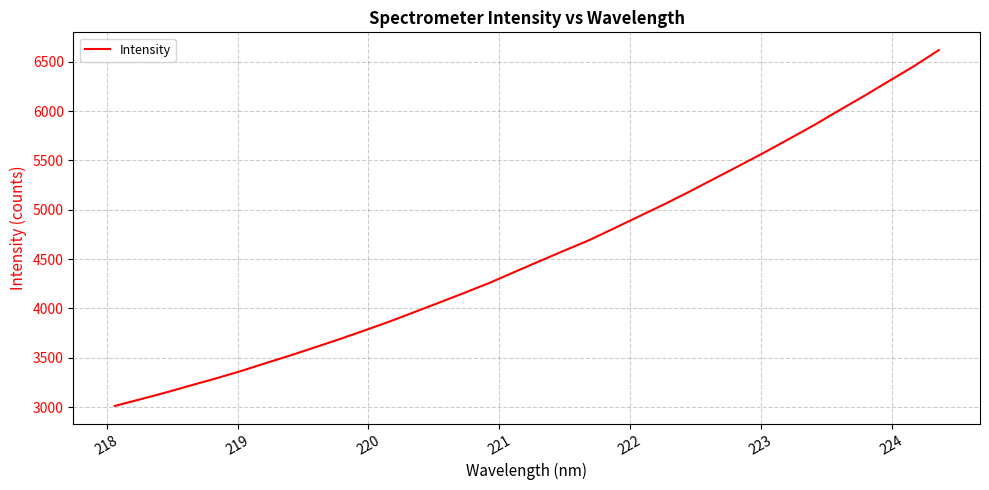

What is the difference between the maximum and minimum values?

3604.7